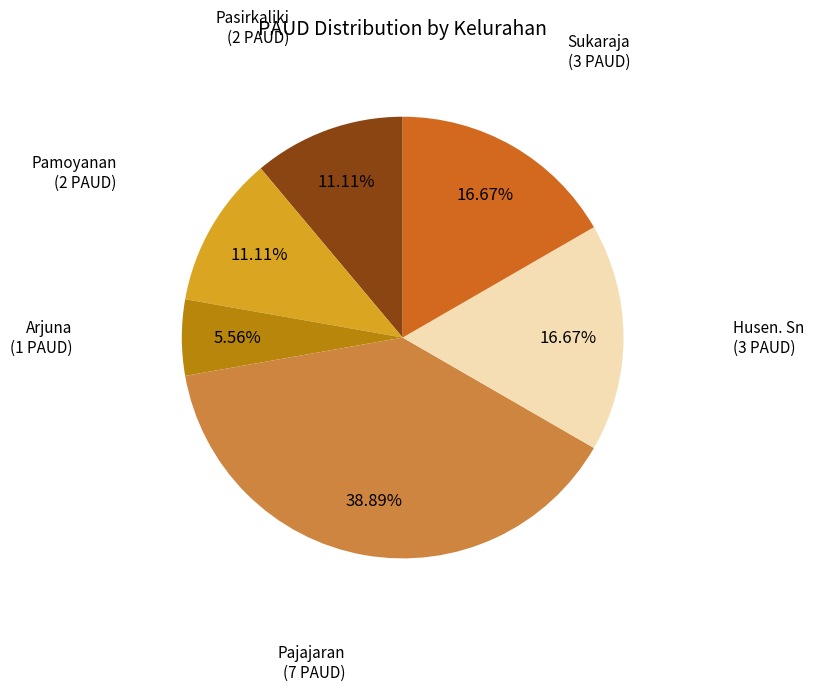

Is there a majority slice in this chart?

No